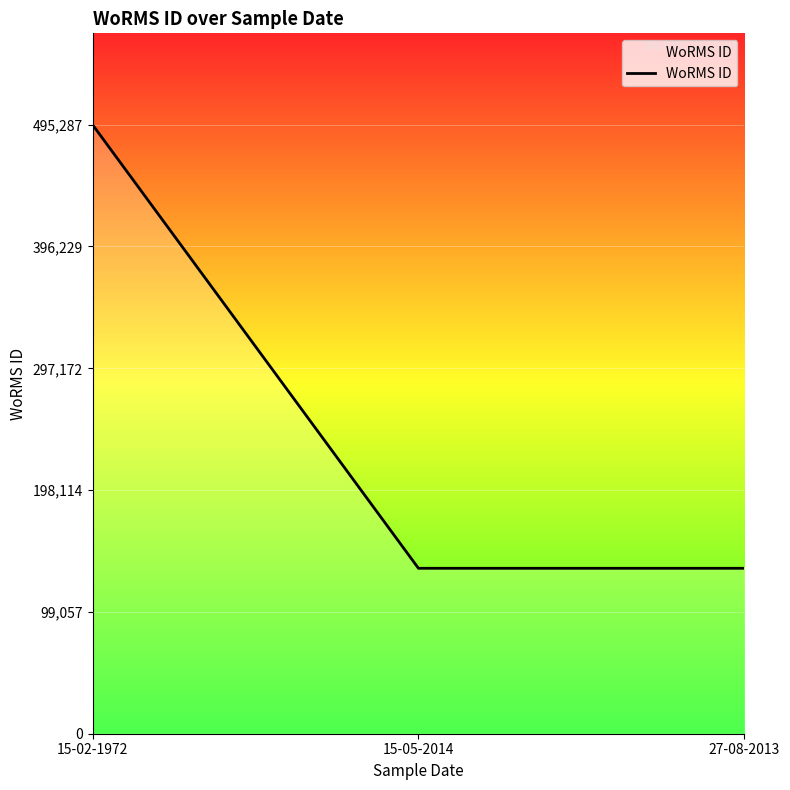

Is it true that the value at 15-02-1972 is 495287?

True